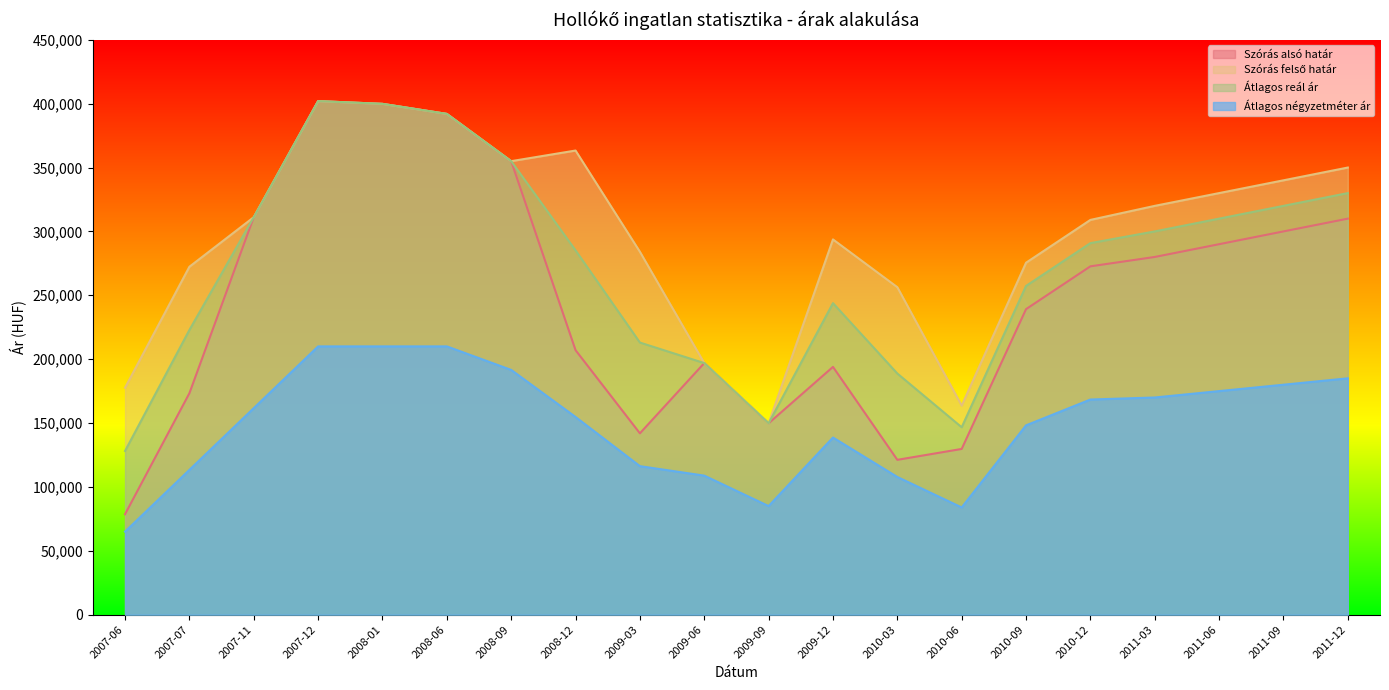

At which category does the chart reach its minimum across all series?

2007-06